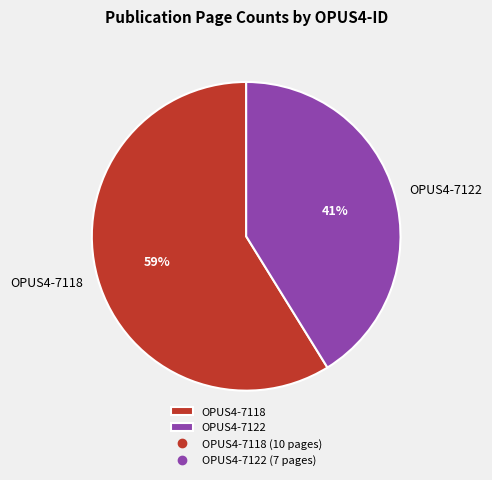

Which has a higher value, OPUS4-7122 or OPUS4-7118?

OPUS4-7118